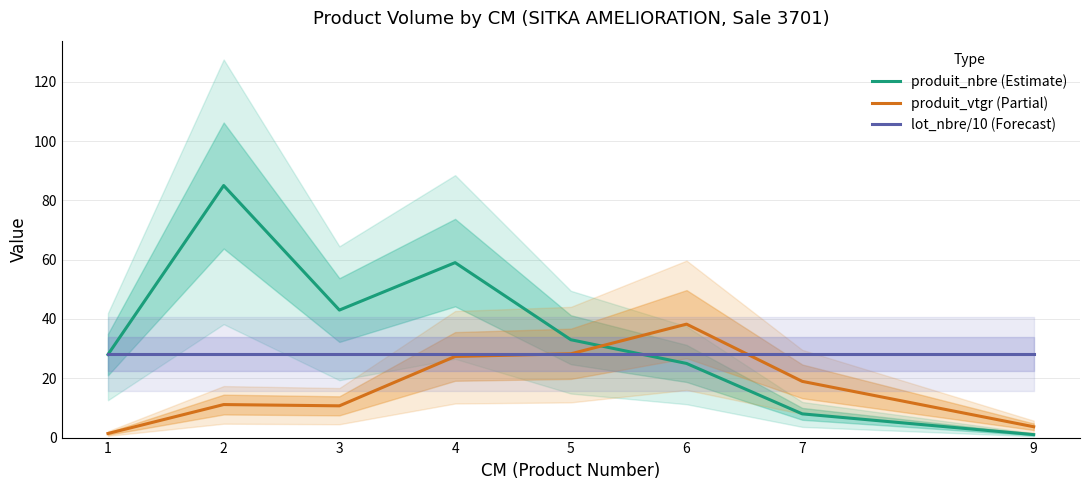

What is the difference between the highest and lowest values at 7?

20.2